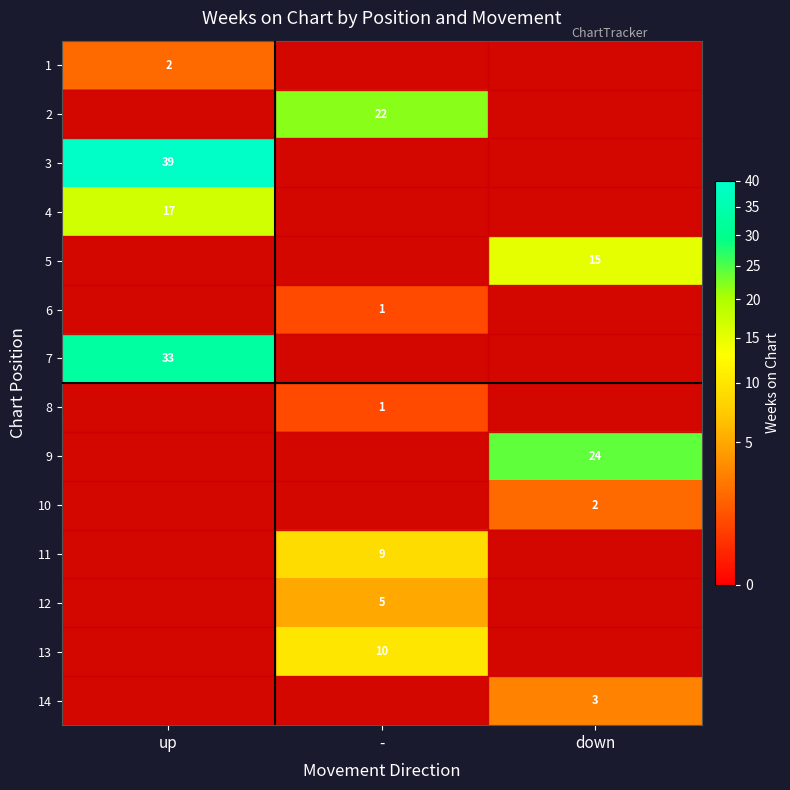

The value of 12 at - is 7.1. True or false?

False